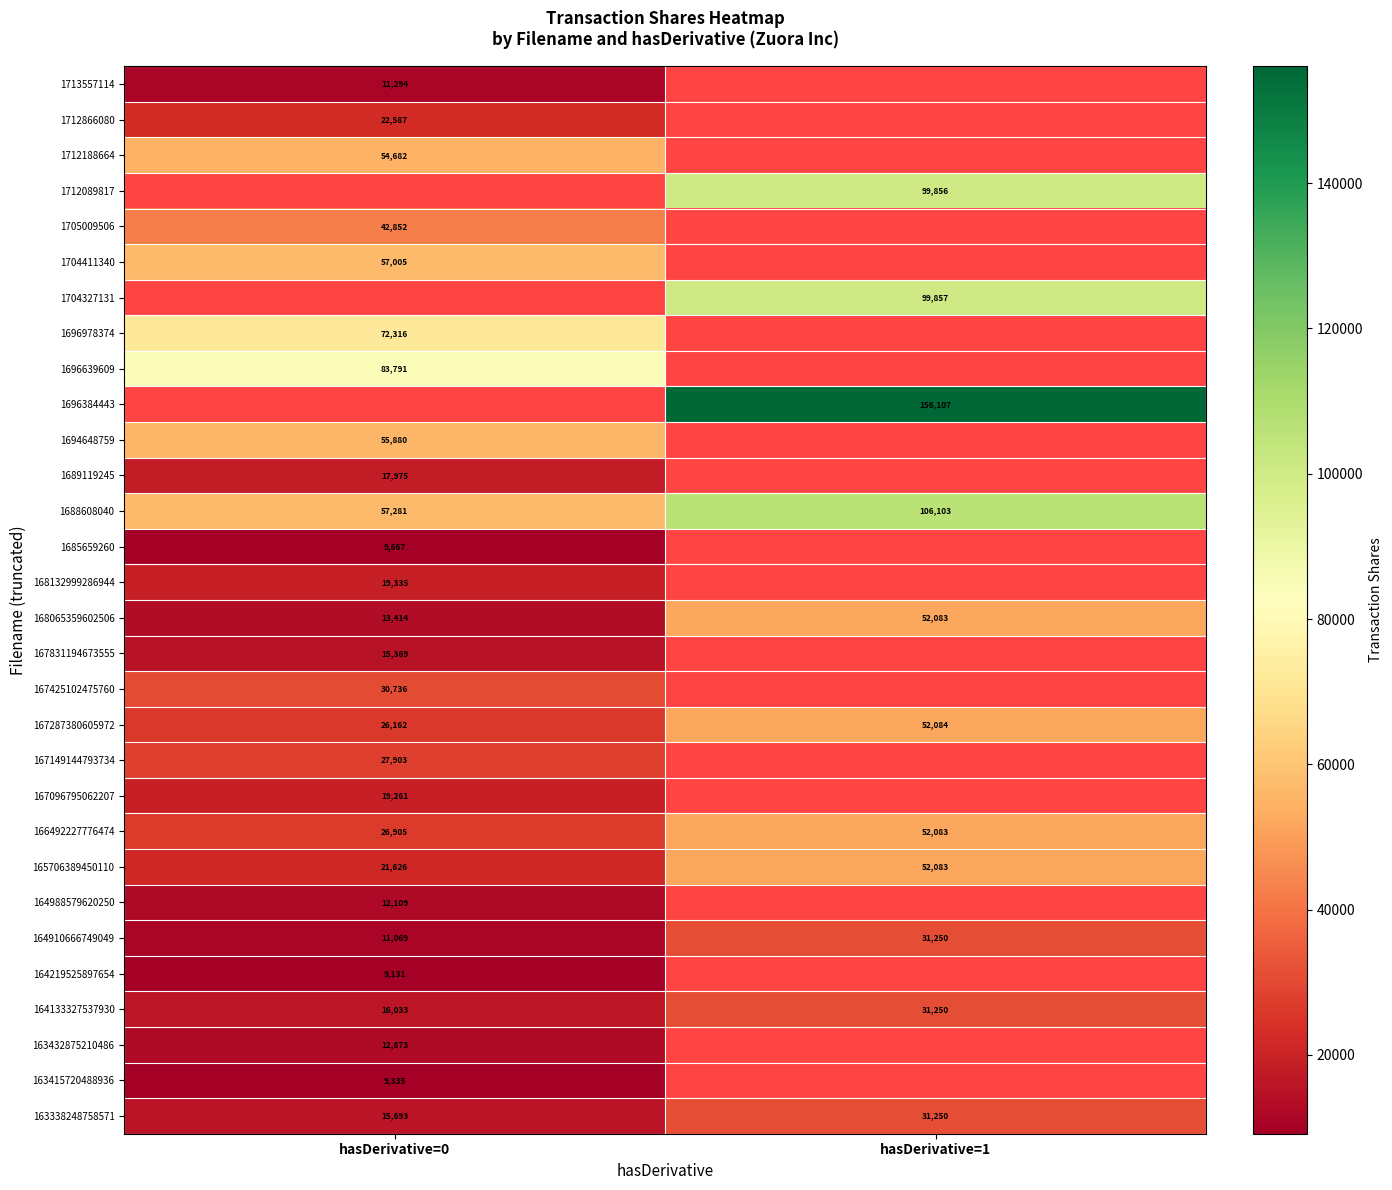

Is it true that 1694648759 equals 98239 at hasDerivative=0?

False